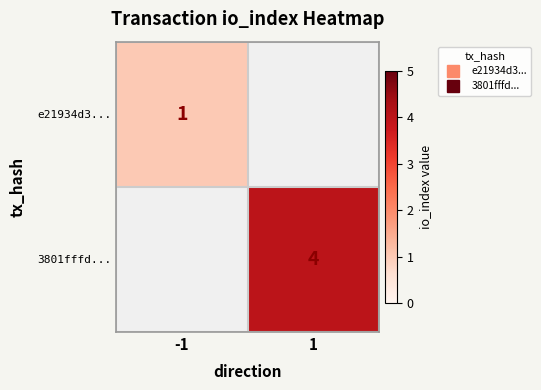

How many distinct data groups are displayed?

2